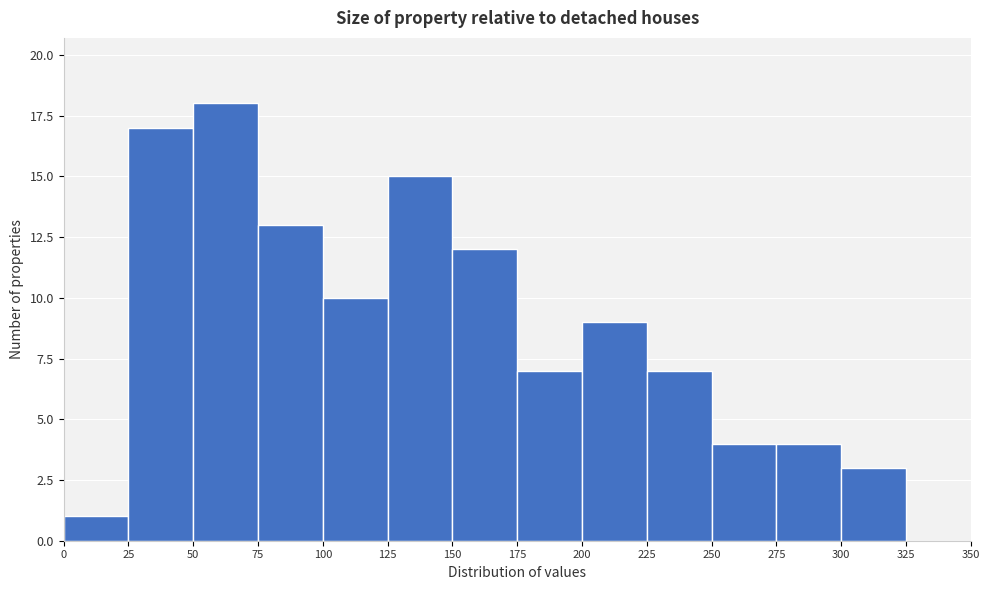

How tall is the bar that spans 75 to 100 on the x-axis? The values are not printed on the chart, so give them approximately, as read against the axis.

13